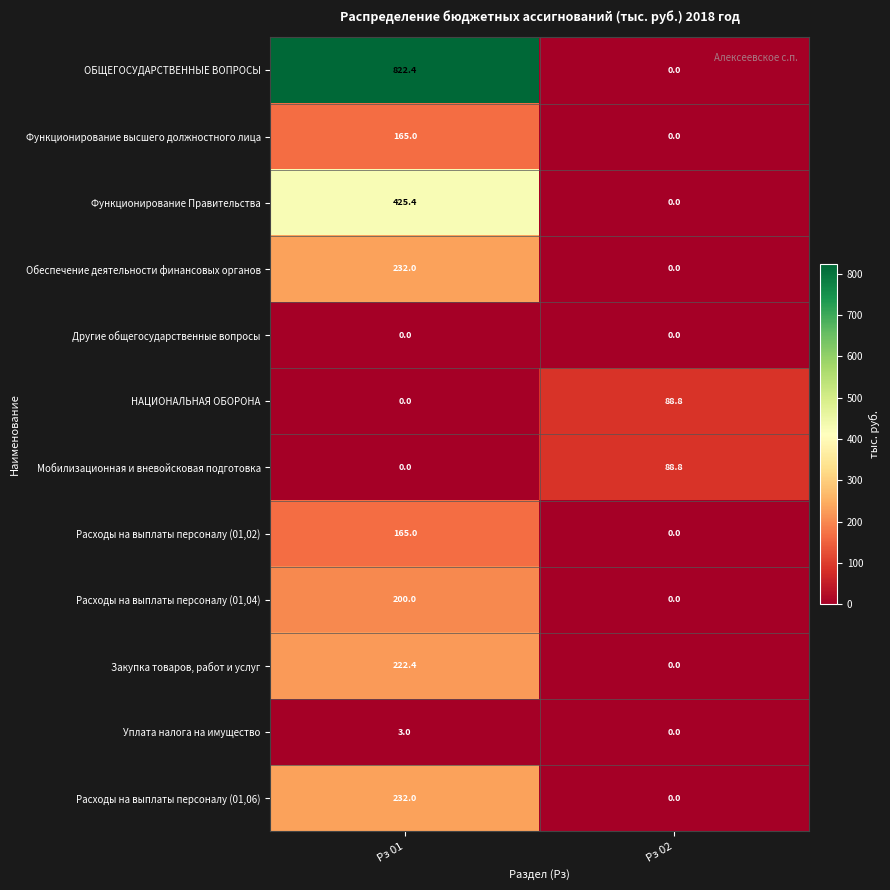

What is the difference between the Мобилизационная и вневойсковая подготовка values at Рз 02 and Рз 01?

88.8